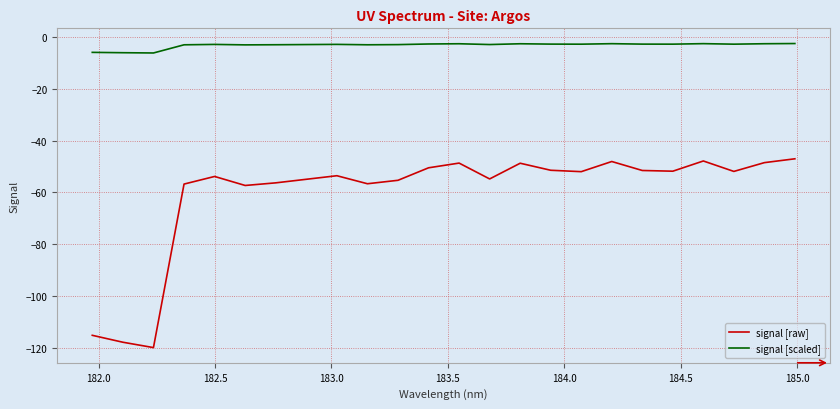

What is the difference between the maximum and minimum values in the signal [scaled] series?

3.7